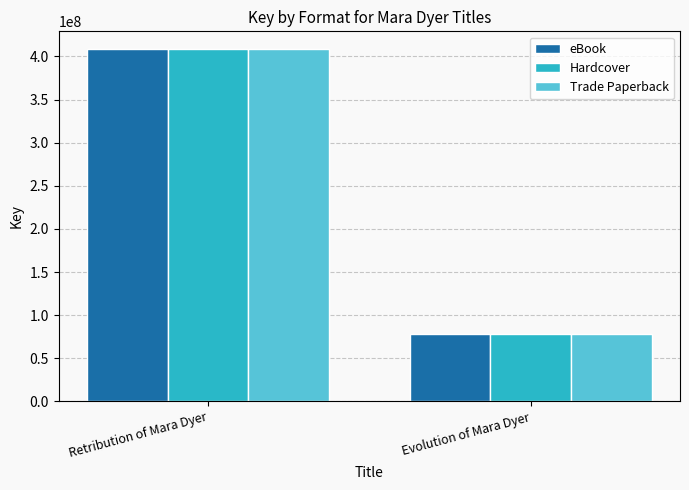

List the labels in order of eBook value, smallest first.

Evolution of Mara Dyer, Retribution of Mara Dyer